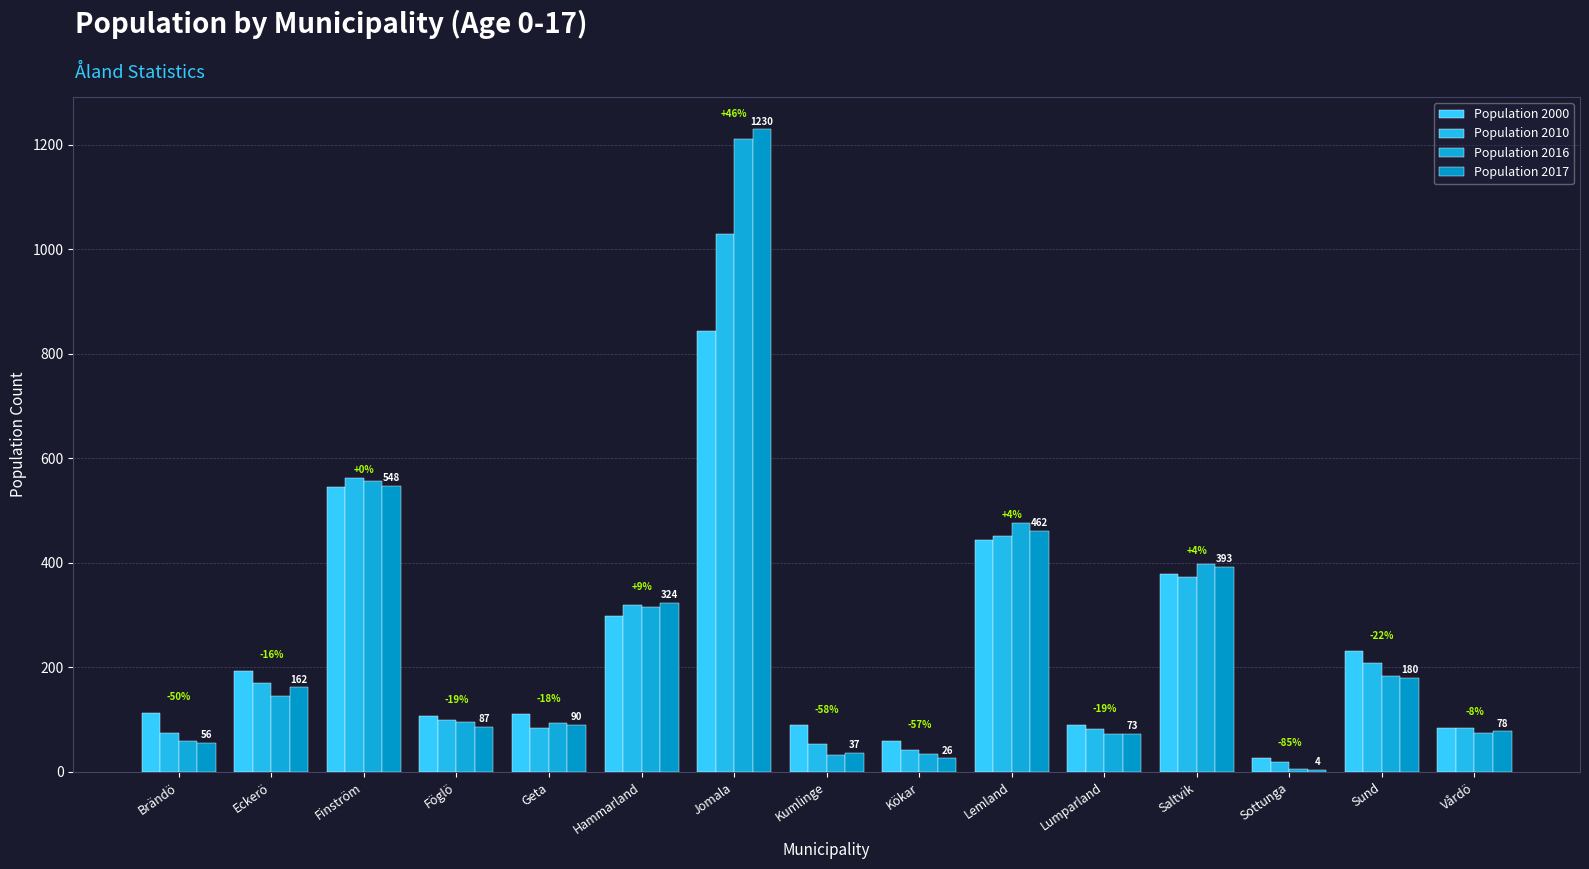

What is the approximate value of Population 2017 at Sund, to the nearest 10?

180